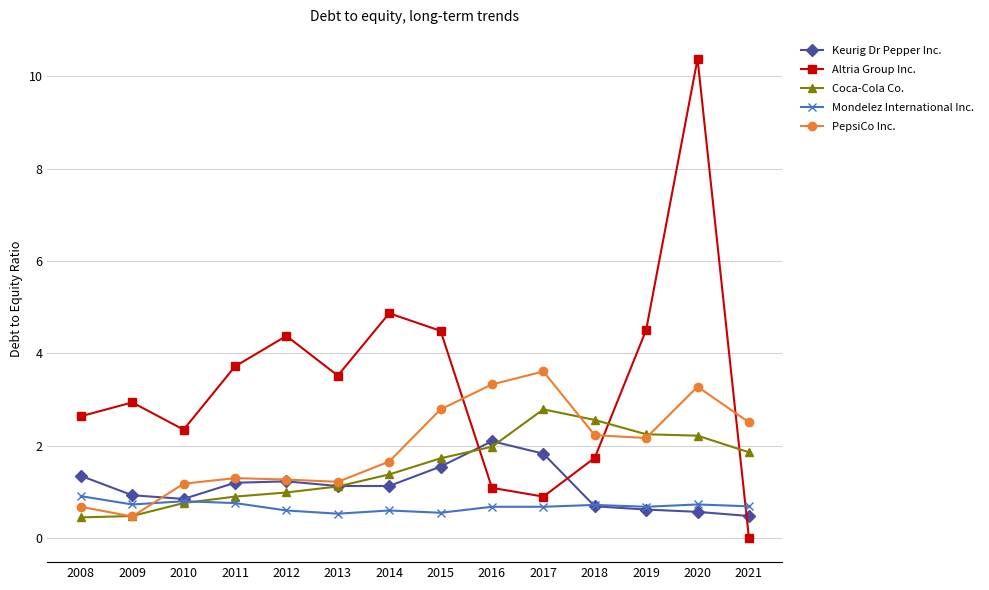

At which label does Altria Group Inc. reach its minimum?

2021